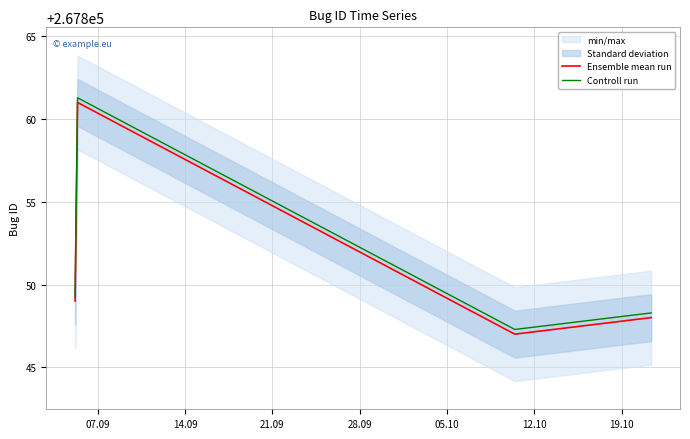

What is the value of the Controll run point at the 3rd from the left?

267847.3